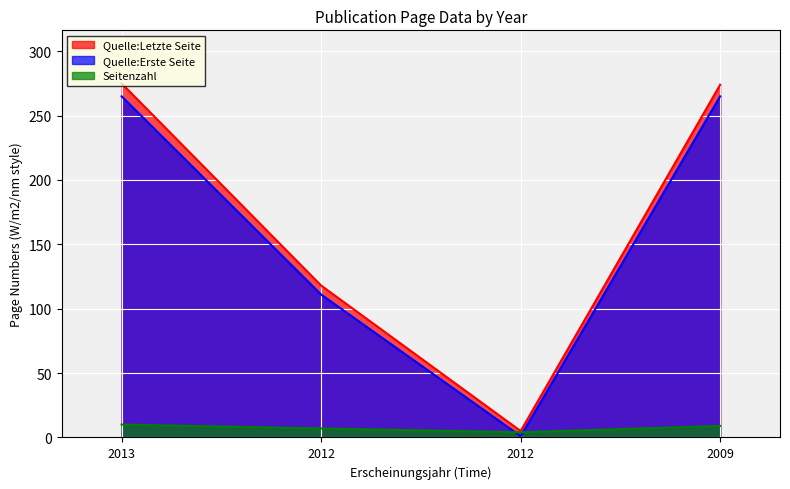

Between 2012 and 2009, which is larger?

2009